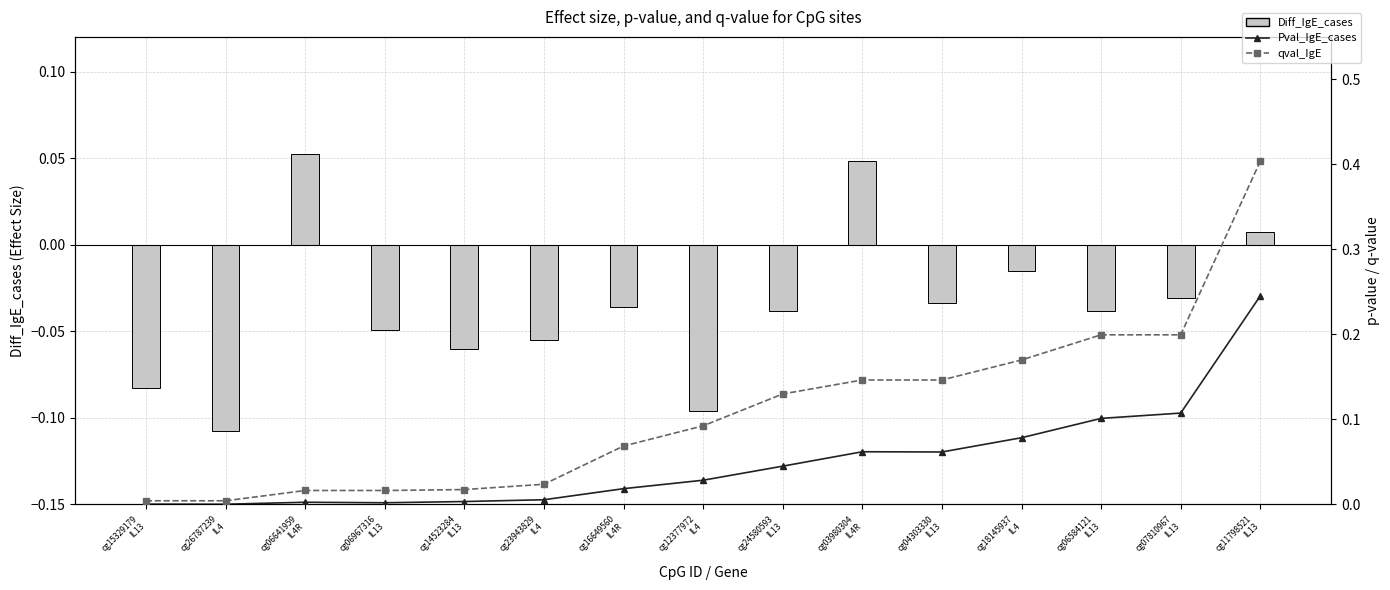

At how many categories does at least one series exceed 0?

15